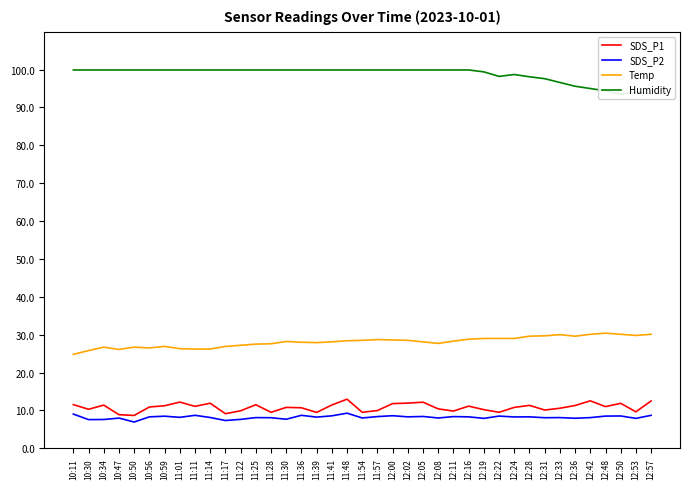

Rank the categories by Temp value from lowest to highest.

10:11, 10:30, 10:47, 11:11, 11:14, 11:01, 10:56, 10:34, 10:50, 10:59, 11:17, 11:22, 11:25, 11:28, 12:08, 11:39, 11:36, 11:41, 12:05, 11:30, 12:11, 11:48, 11:54, 12:02, 12:00, 11:57, 12:16, 12:19, 12:22, 12:24, 12:28, 12:36, 12:31, 12:53, 12:33, 12:42, 12:50, 12:57, 12:48